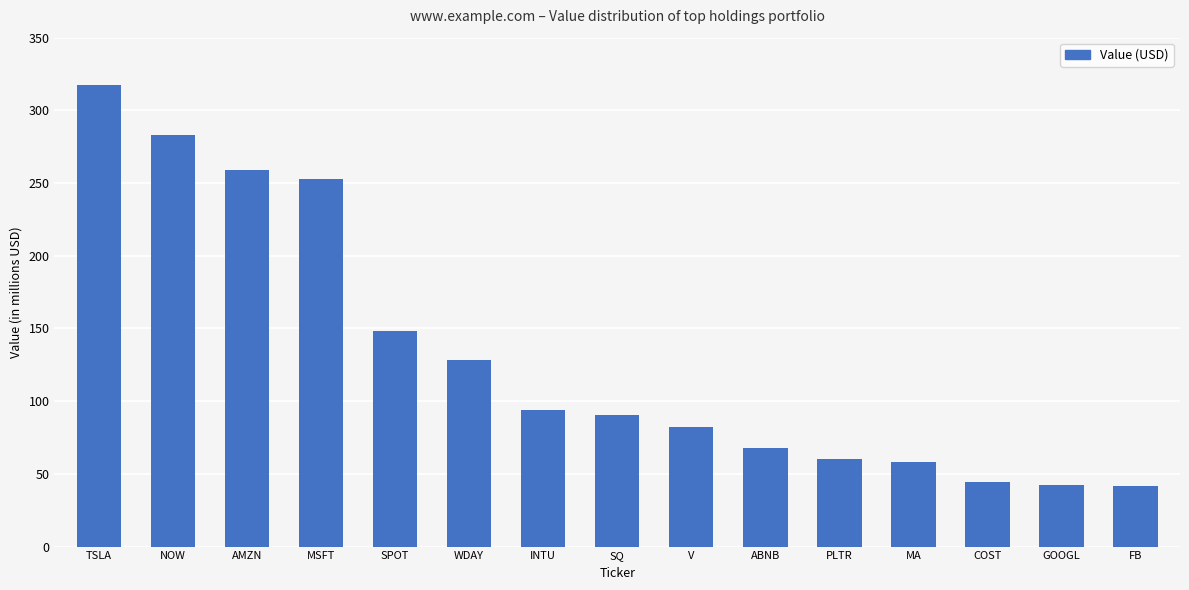

Are the bars horizontal?

No